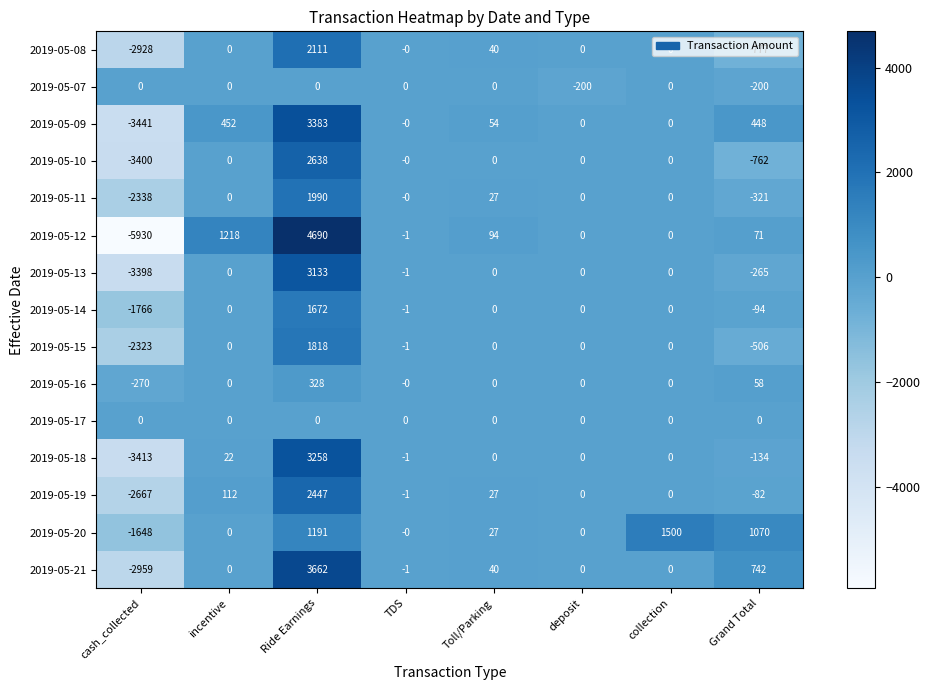

What is the minimum value shown in the chart?

-5930